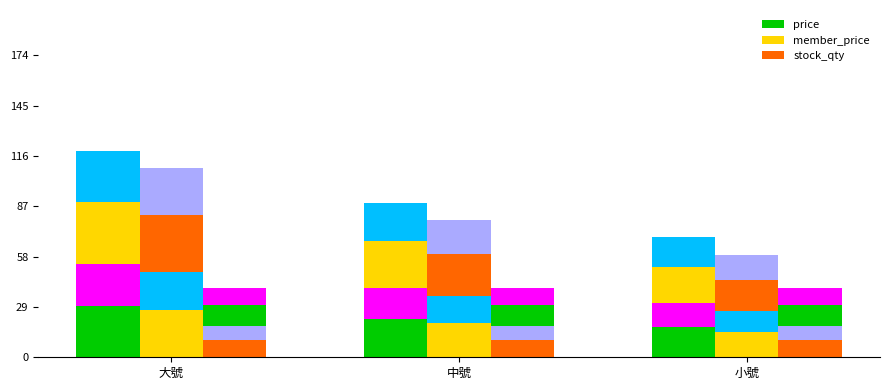

At 中號, list the series in order from smallest to largest.

stock_qty, member_price, price